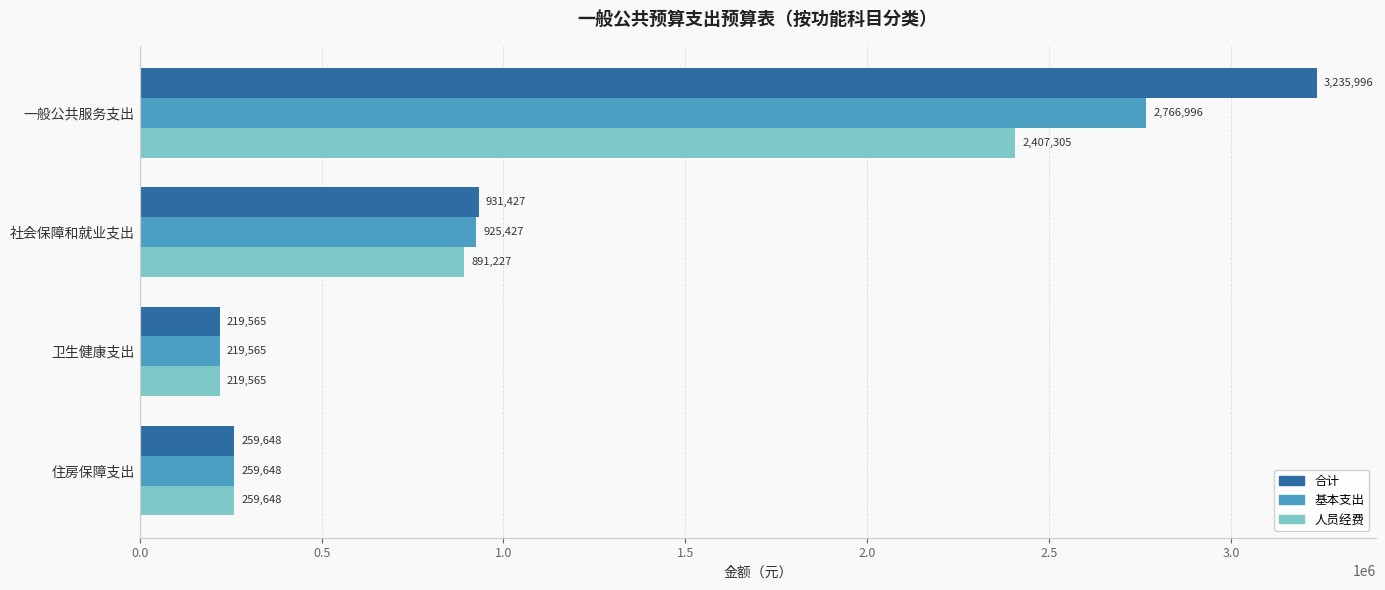

How many categories are shown in the chart?

4